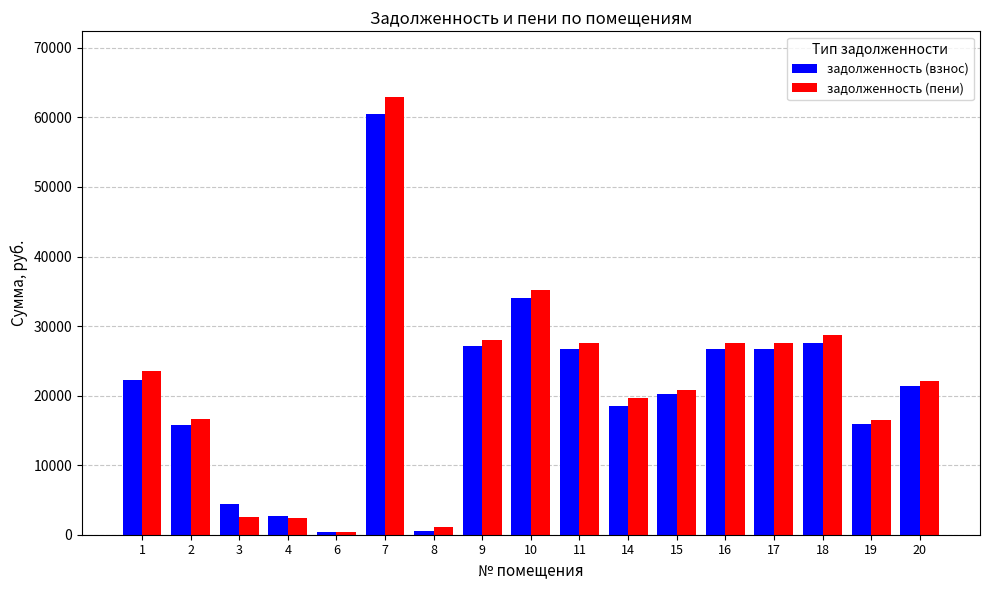

Are the bars horizontal?

No